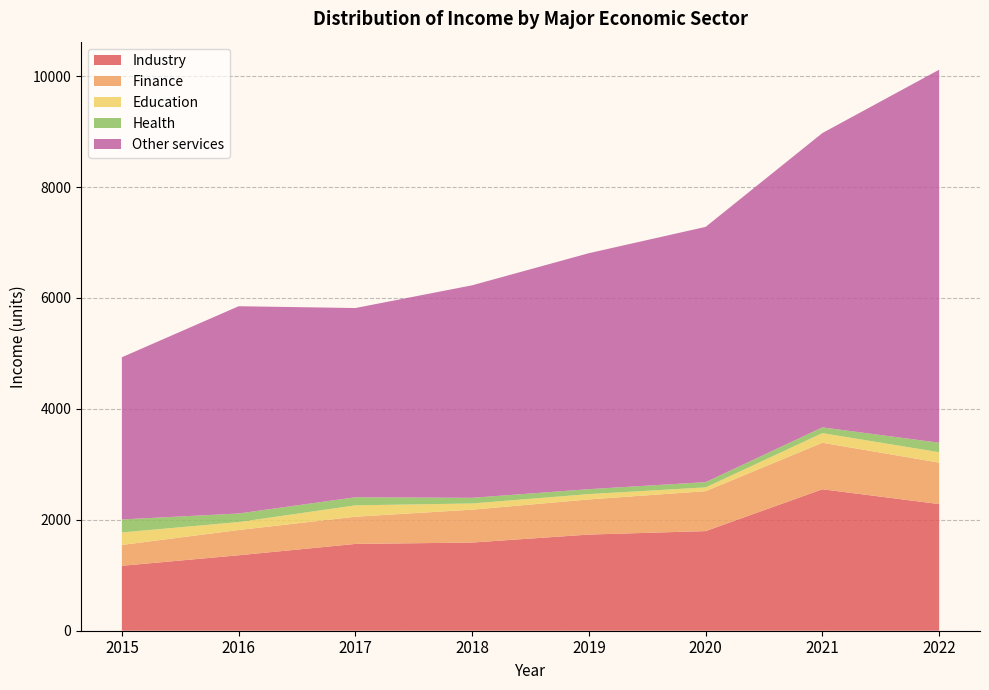

Reading left to right, what are all the values shown in this chart?

Industry: 1171.0	1360.6	1565.0	1590.0	1734.0	1796.5	2550.8	2283.6
Finance: 375.8	455.5	491.0	593.0	634.0	720.2	839.1	747.6
Education: 225.8	143.5	205.0	112.0	96.0	68.2	174.0	187.8
Health: 234.0	154.5	146.0	102.0	89.0	94.7	103.1	171.4
Other services: 2924.8	3737.4	3412.0	3832.0	4255.0	4602.8	5307.3	6726.1